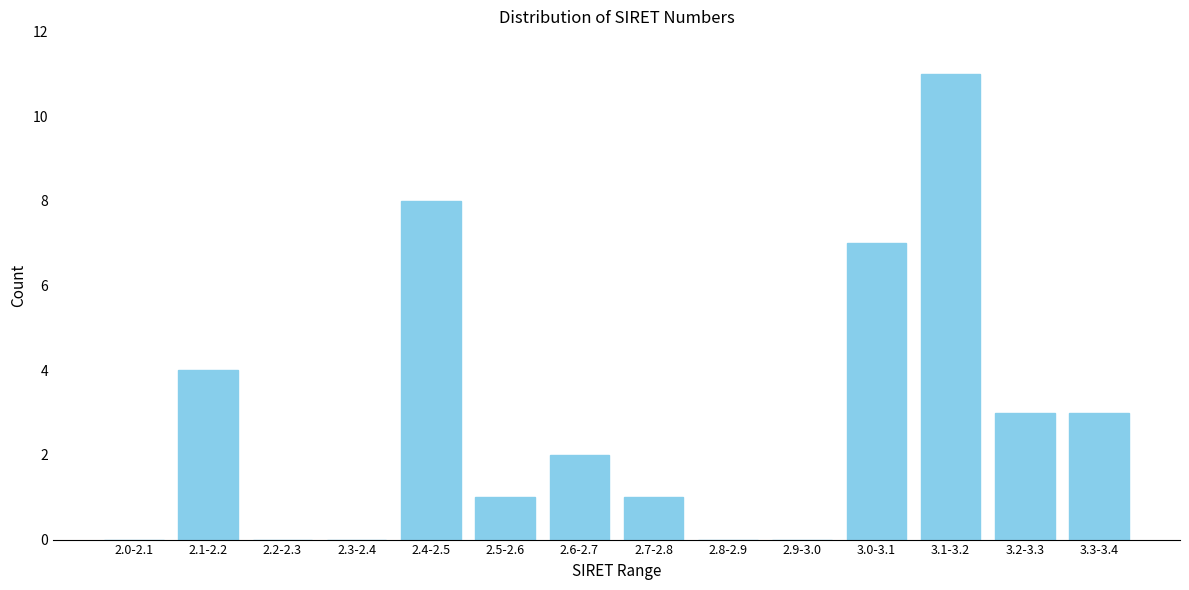

Reading left to right, extract all data points from this chart.

2.0-2.1=0	2.1-2.2=4	2.2-2.3=0	2.3-2.4=0	2.4-2.5=8	2.5-2.6=1	2.6-2.7=2	2.7-2.8=1	2.8-2.9=0	2.9-3.0=0	3.0-3.1=7	3.1-3.2=11	3.2-3.3=3	3.3-3.4=3